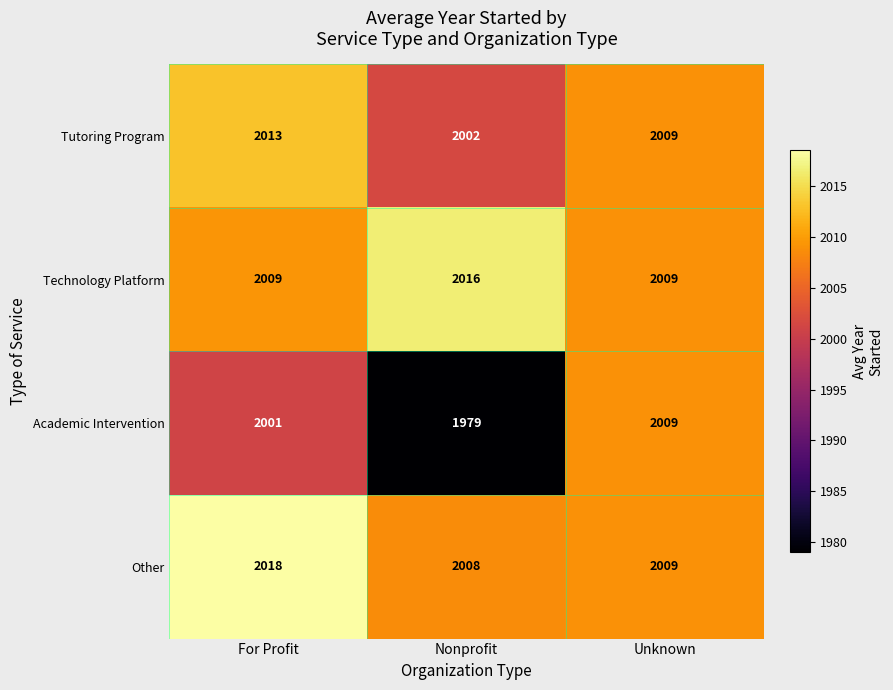

Reading left to right, transcribe all the data shown in this chart.

Tutoring Program: For Profit=2013	Nonprofit=2002	Unknown=2009
Technology Platform: For Profit=2009	Nonprofit=2016	Unknown=2009
Academic Intervention: For Profit=2001	Nonprofit=1979	Unknown=2009
Other: For Profit=2018	Nonprofit=2008	Unknown=2009